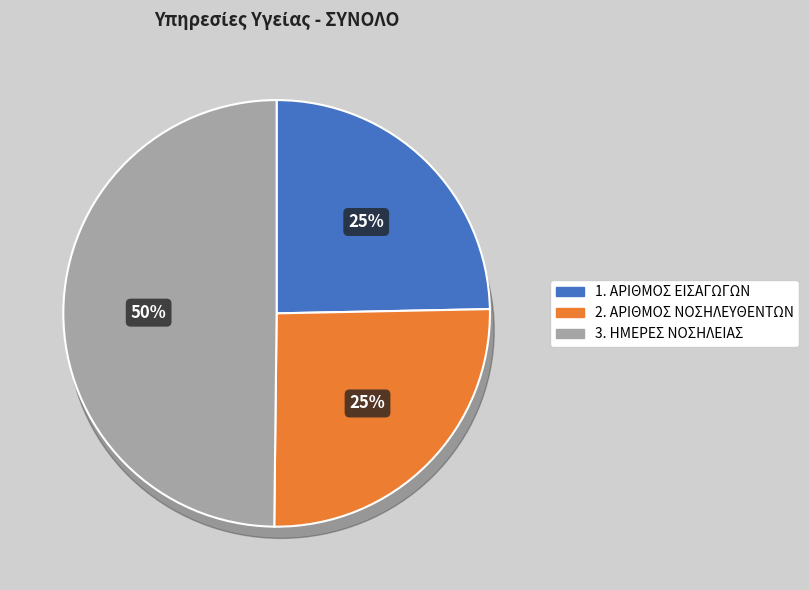

To the nearest percent, what portion does 1. ΑΡΙΘΜΟΣ ΕΙΣΑΓΩΓΩΝ represent?

25%